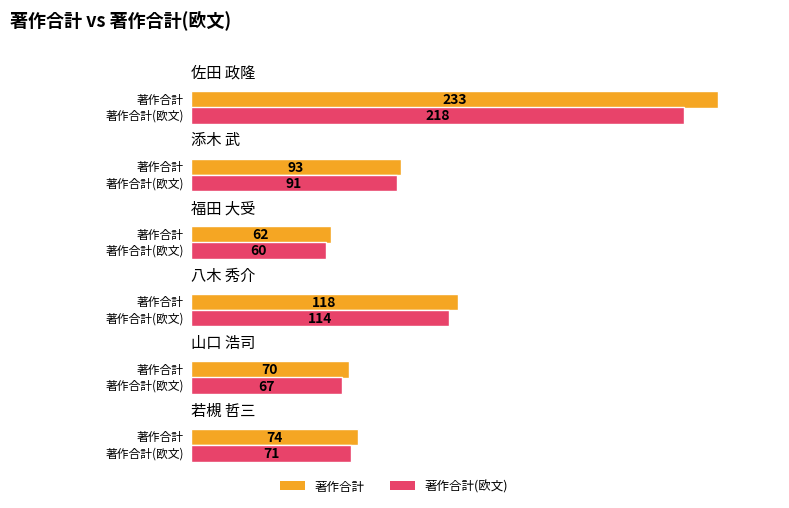

The 著作合計(欧文) series shows 91 at 添木 武. True or false?

True